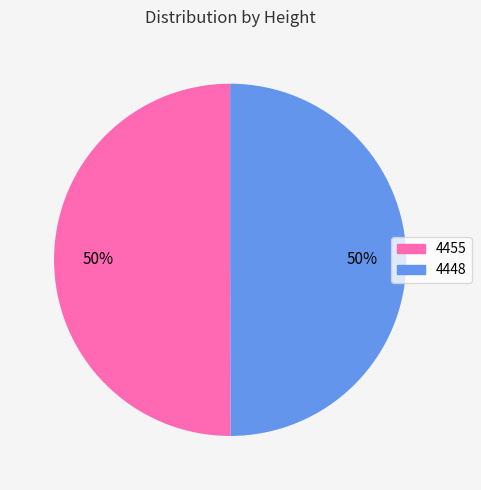

To the nearest percent, what is the combined percentage of 4448 and 4455?

100%